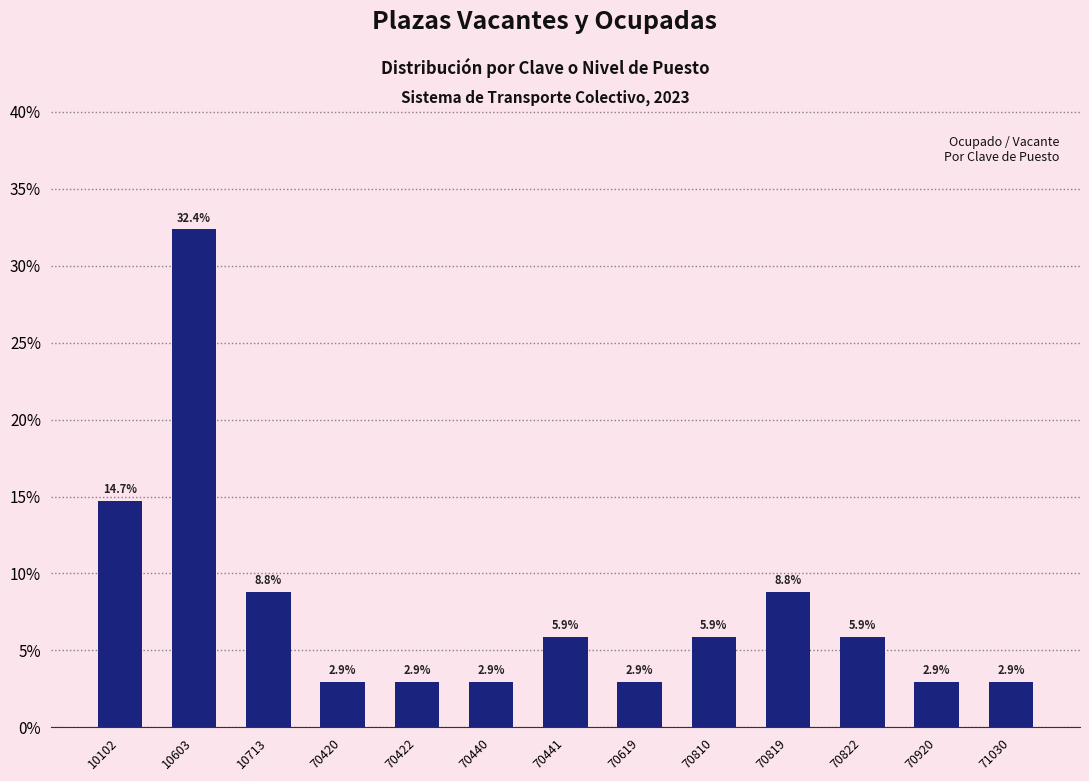

Reading left to right, list all the values displayed in this chart.

14.7	32.4	8.8	2.9	2.9	2.9	5.9	2.9	5.9	8.8	5.9	2.9	2.9